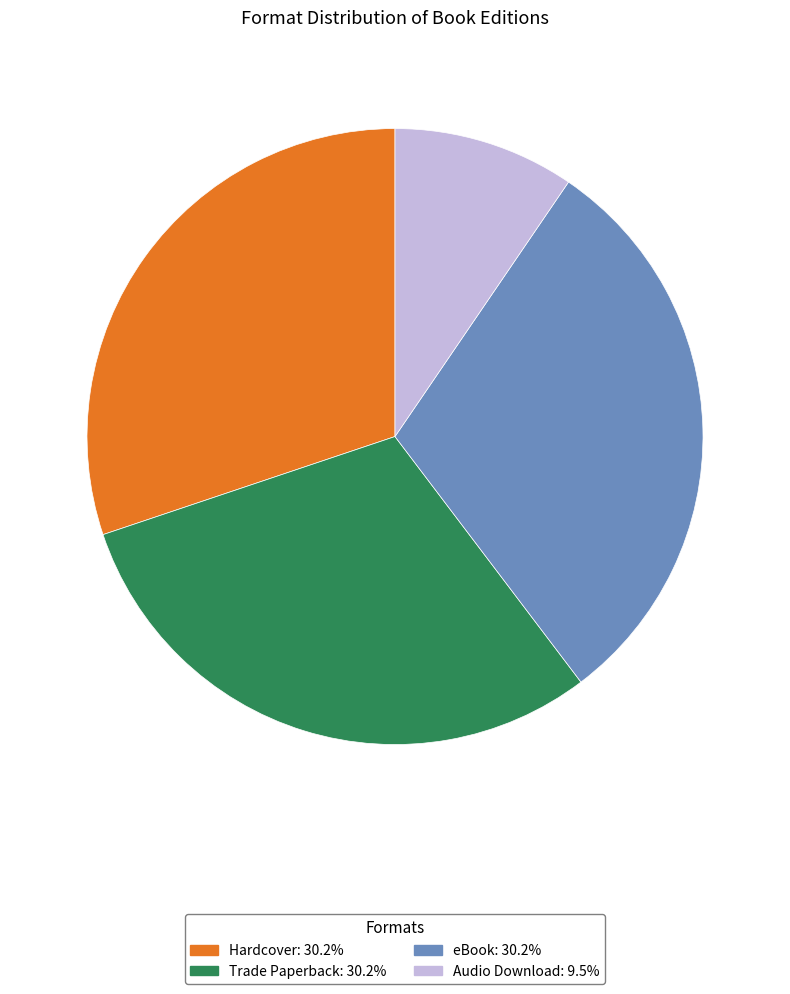

How many slices are in this pie chart?

4